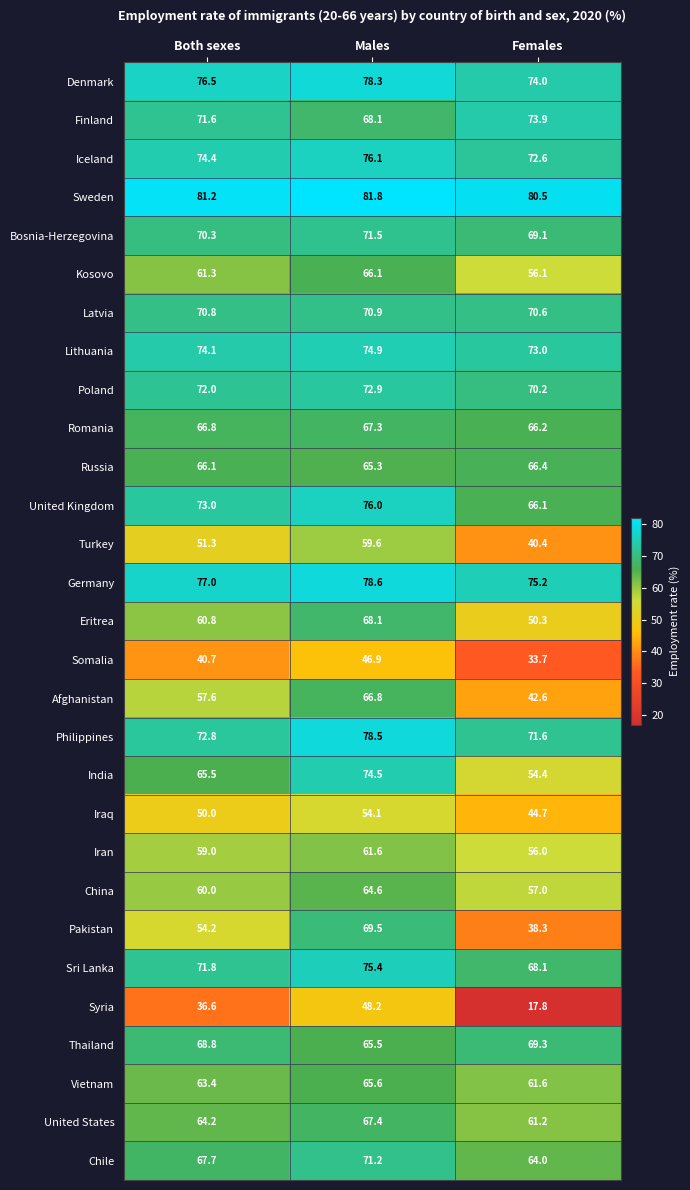

At which category does the chart reach its minimum across all series?

Females